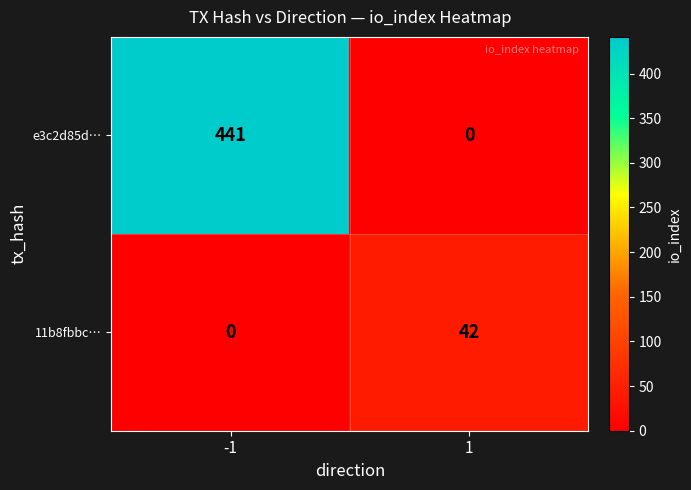

Is it true that e3c2d85d… equals 285 at 1?

False